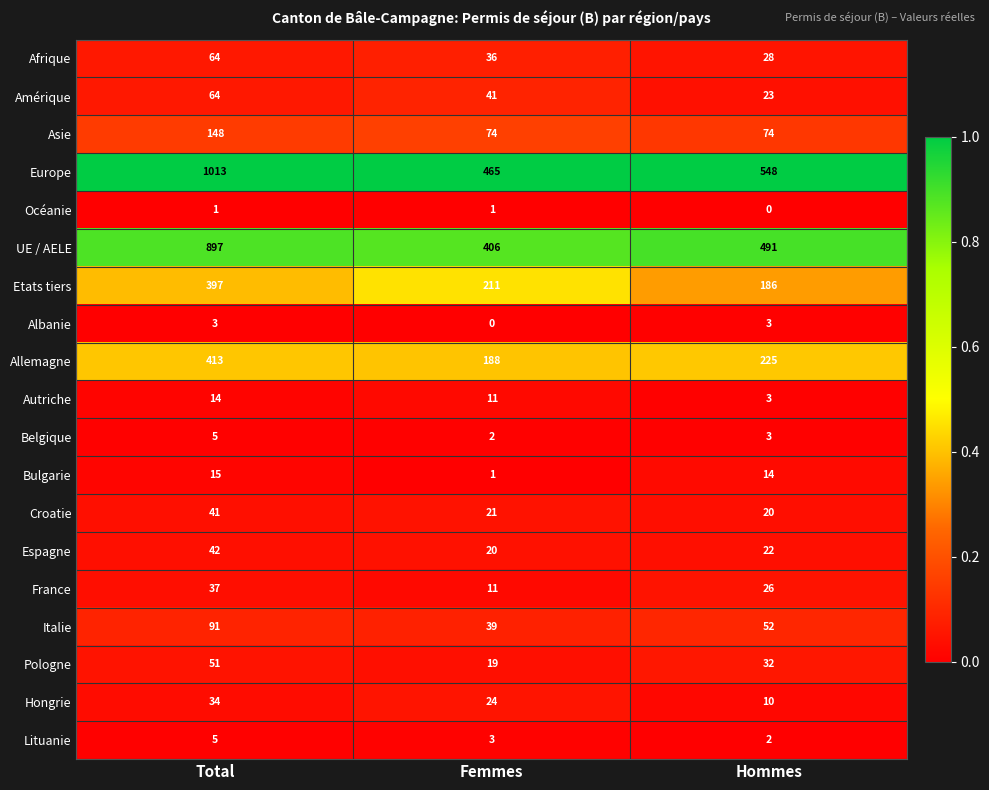

What is the greatest value displayed?

1013